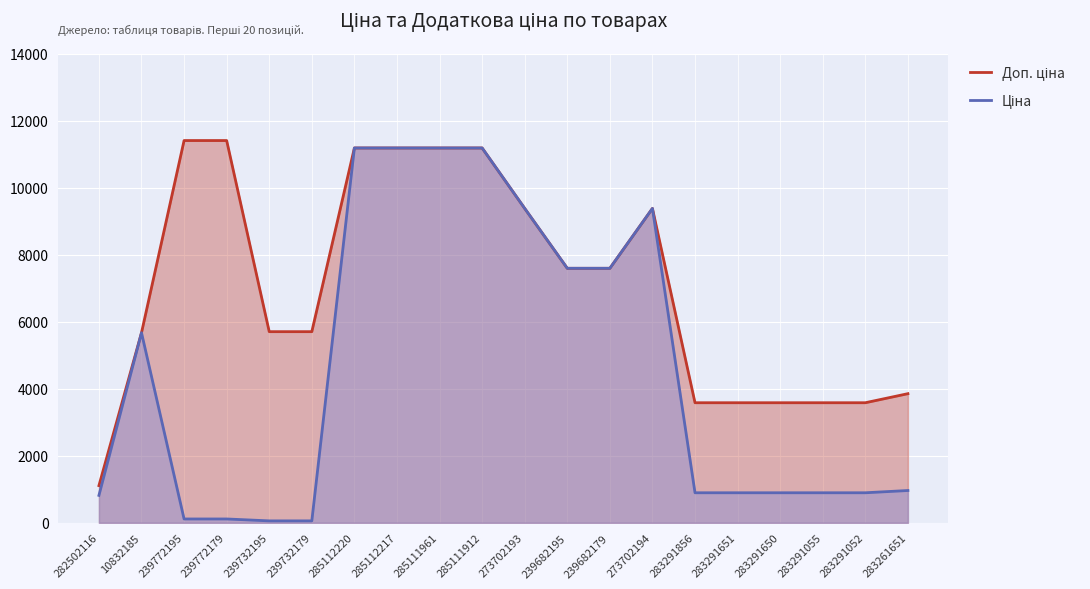

What is the sum of the Ціна values at 283291856 and 239772195?

1010.0